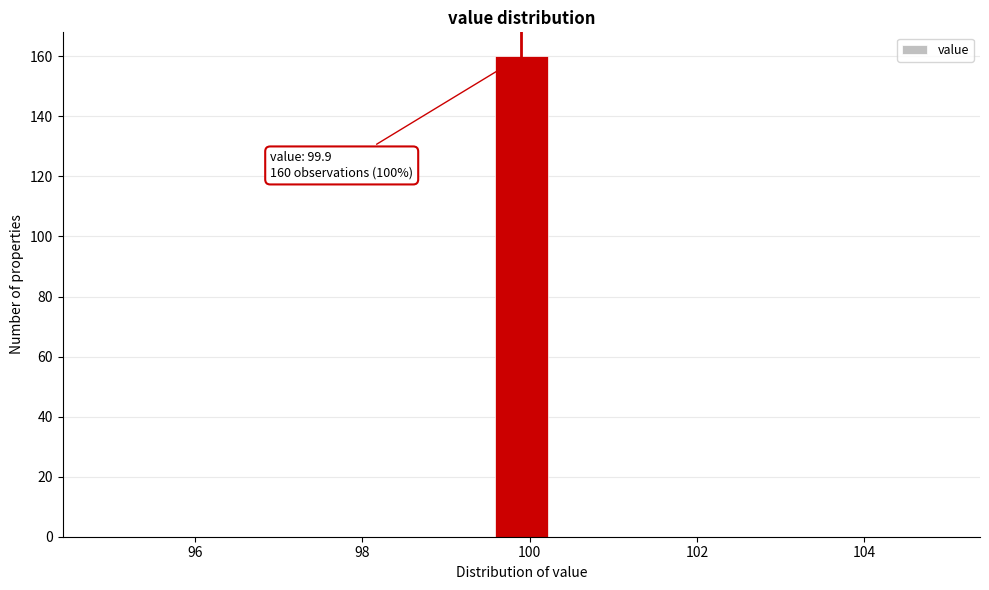

Read against the x-axis, roughly where is the centre of the tallest bar?

100.0